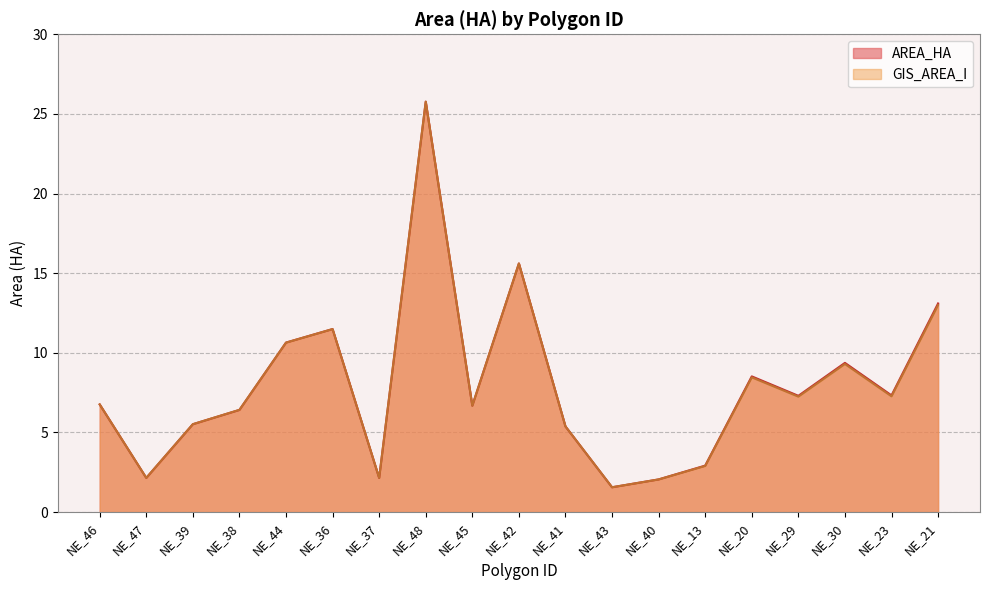

Is it true that GIS_AREA_I equals 2.9 at NE_13?

True